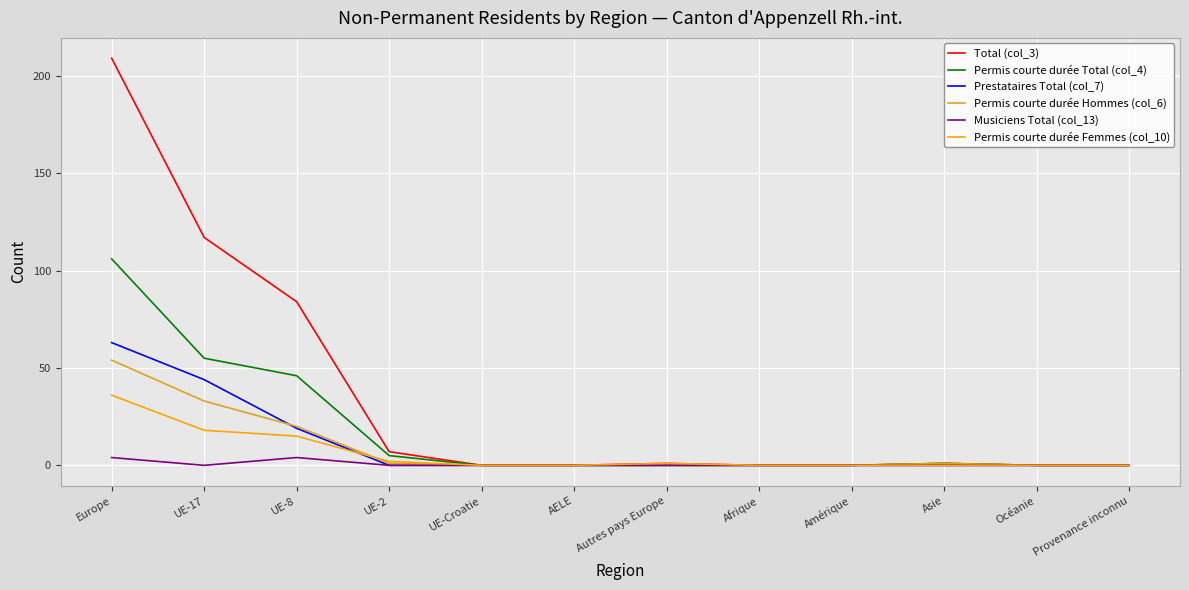

What is the sum of all Permis courte durée Hommes (col_6) values?

109